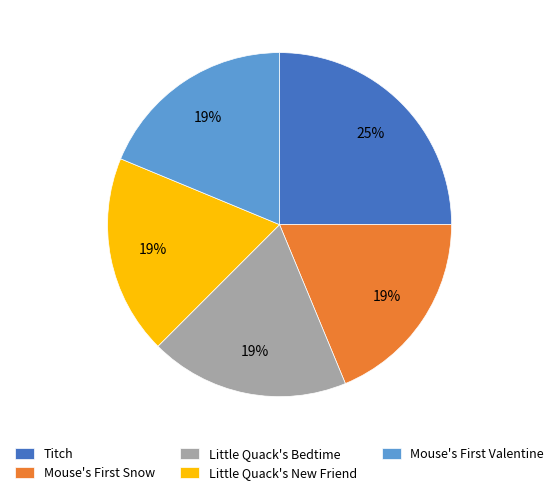

How many segments does this pie chart have?

5